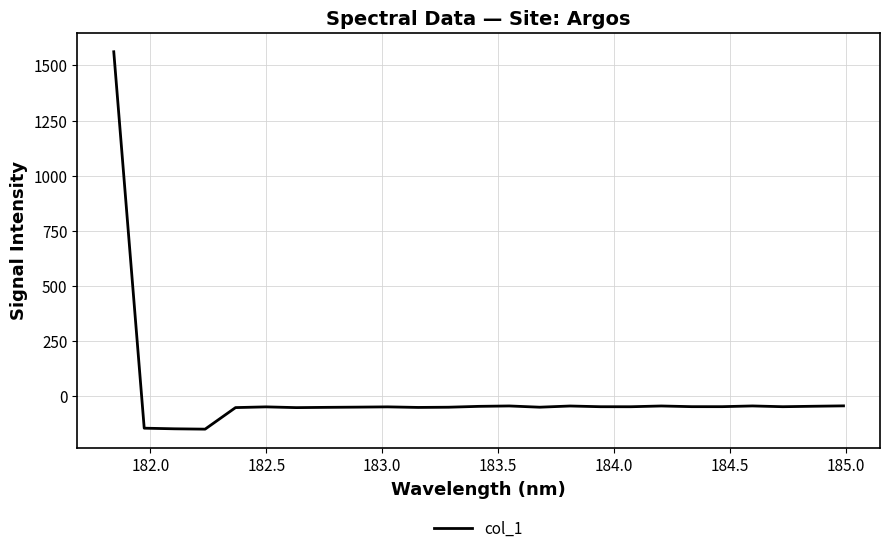

What is the minimum value shown in the chart?

-148.3